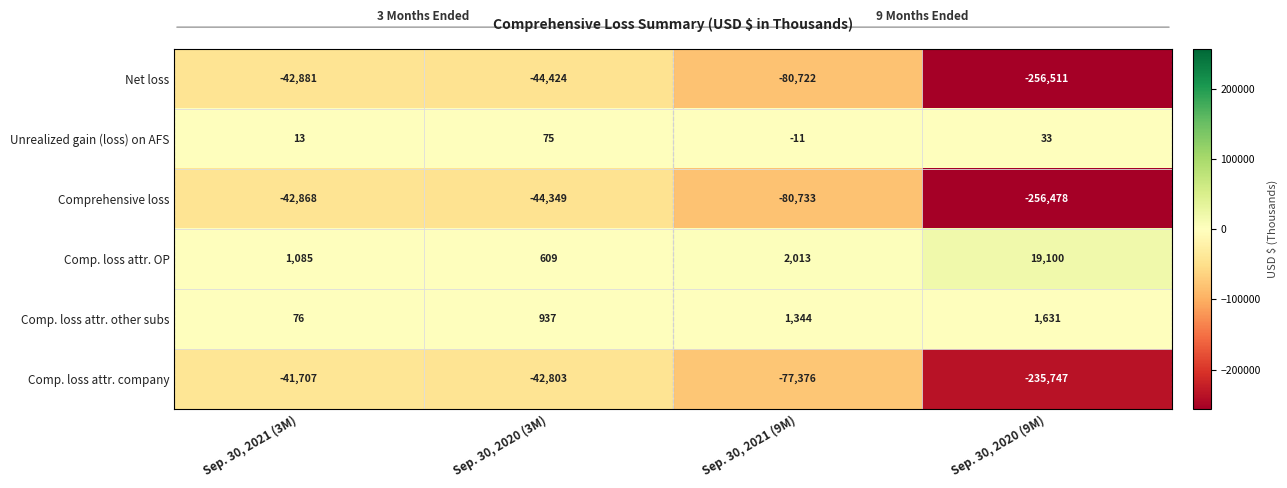

Which series has the largest total across all categories?

Comp. loss attr. OP